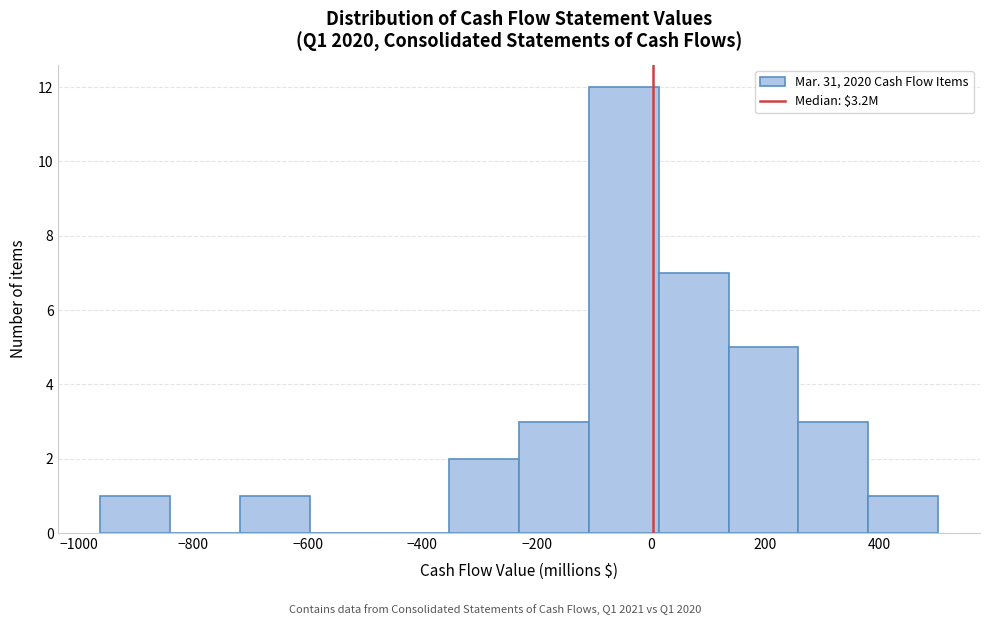

Which range on the x-axis has the tallest bar?

-100 to 20